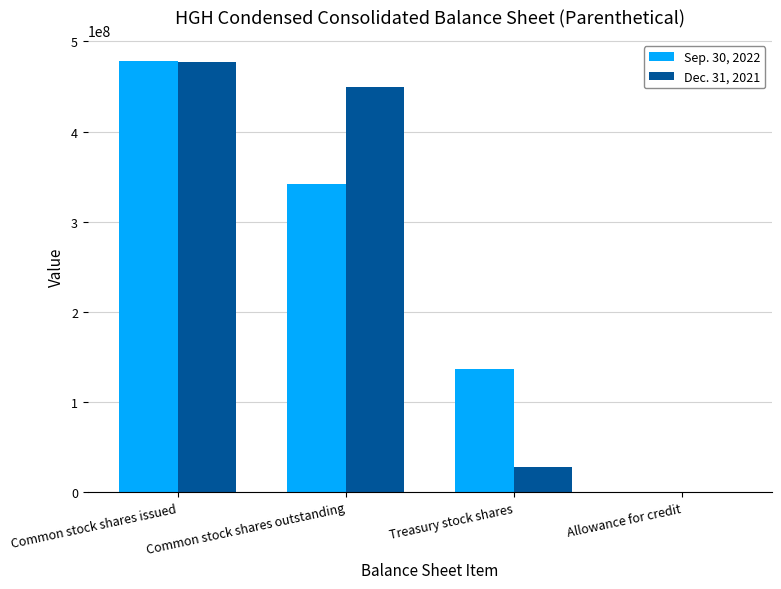

What is the approximate value of Dec. 31, 2021 at Common stock shares issued, to the nearest 50?

477233300